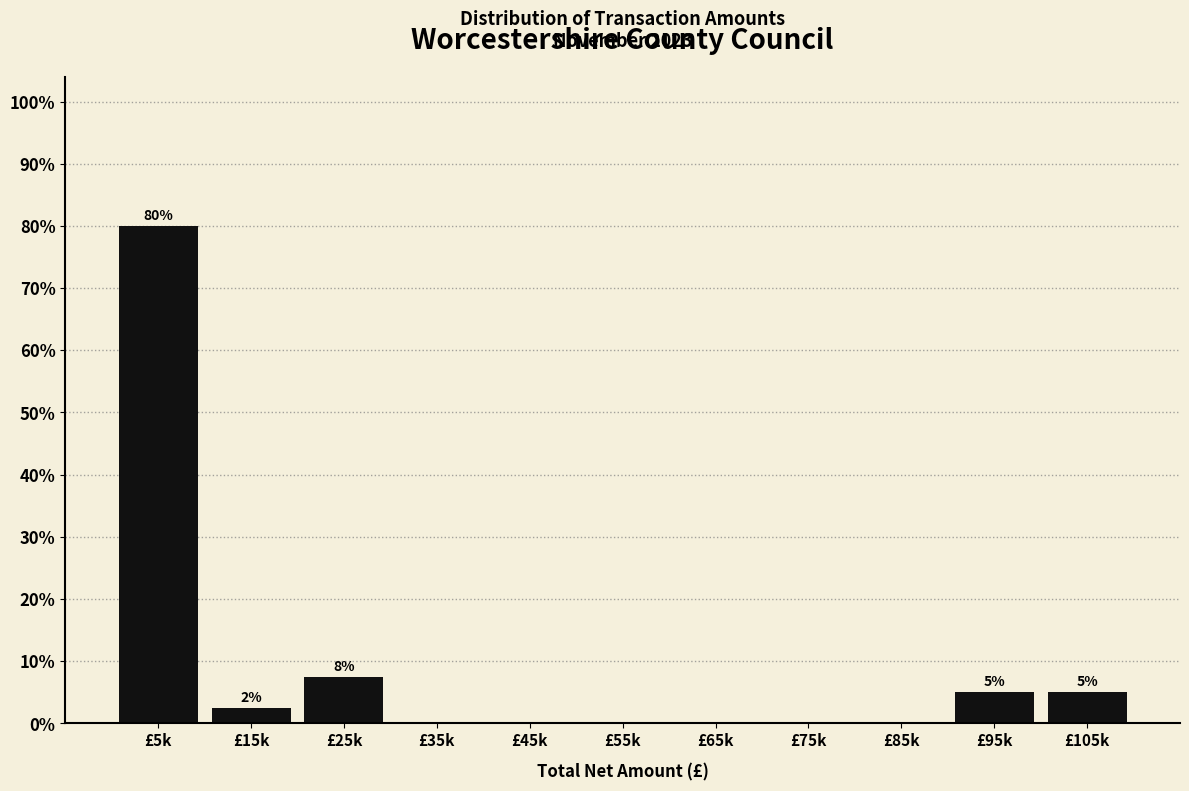

Reading left to right, what are all the values shown in this chart?

£5k=80.0	£15k=2.5	£25k=7.5	£35k=0.0	£45k=0.0	£55k=0.0	£65k=0.0	£75k=0.0	£85k=0.0	£95k=5.0	£105k=5.0